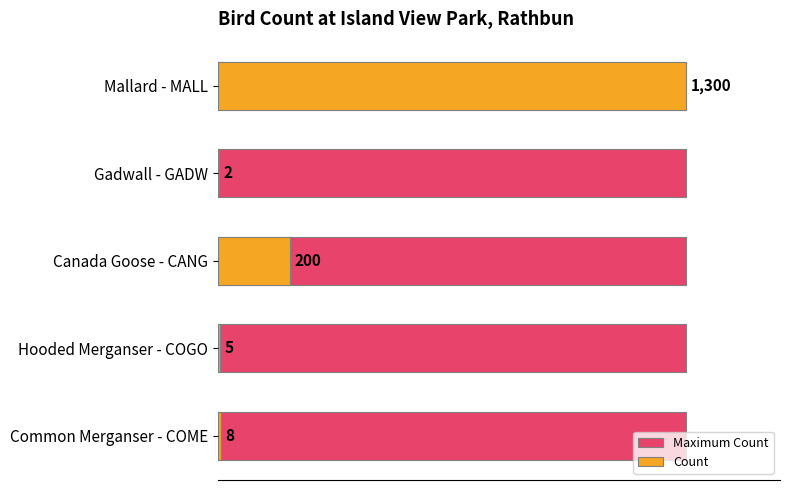

The Maximum Count series shows 0.6 at 200. True or false?

True